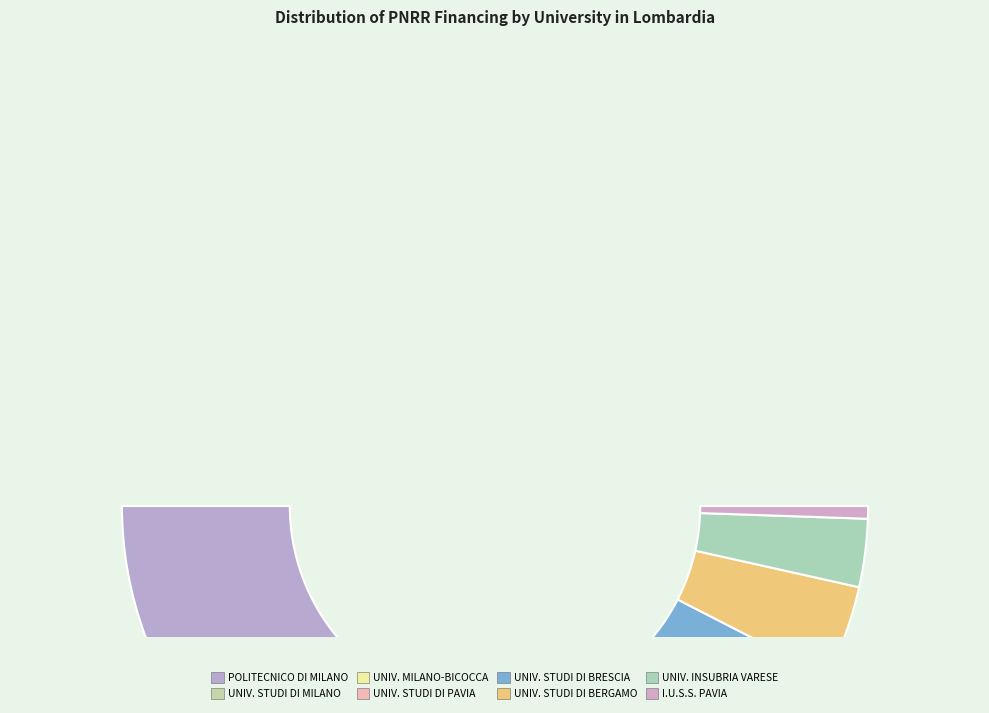

To the nearest percent, what is the difference between the I.U.S.S. - ISTITUTO UNIVERSITARIO DI STUDI SUPERIORI and UNIVERSITA DEGLI STUDI DI PAVIA slice percentages?

11%